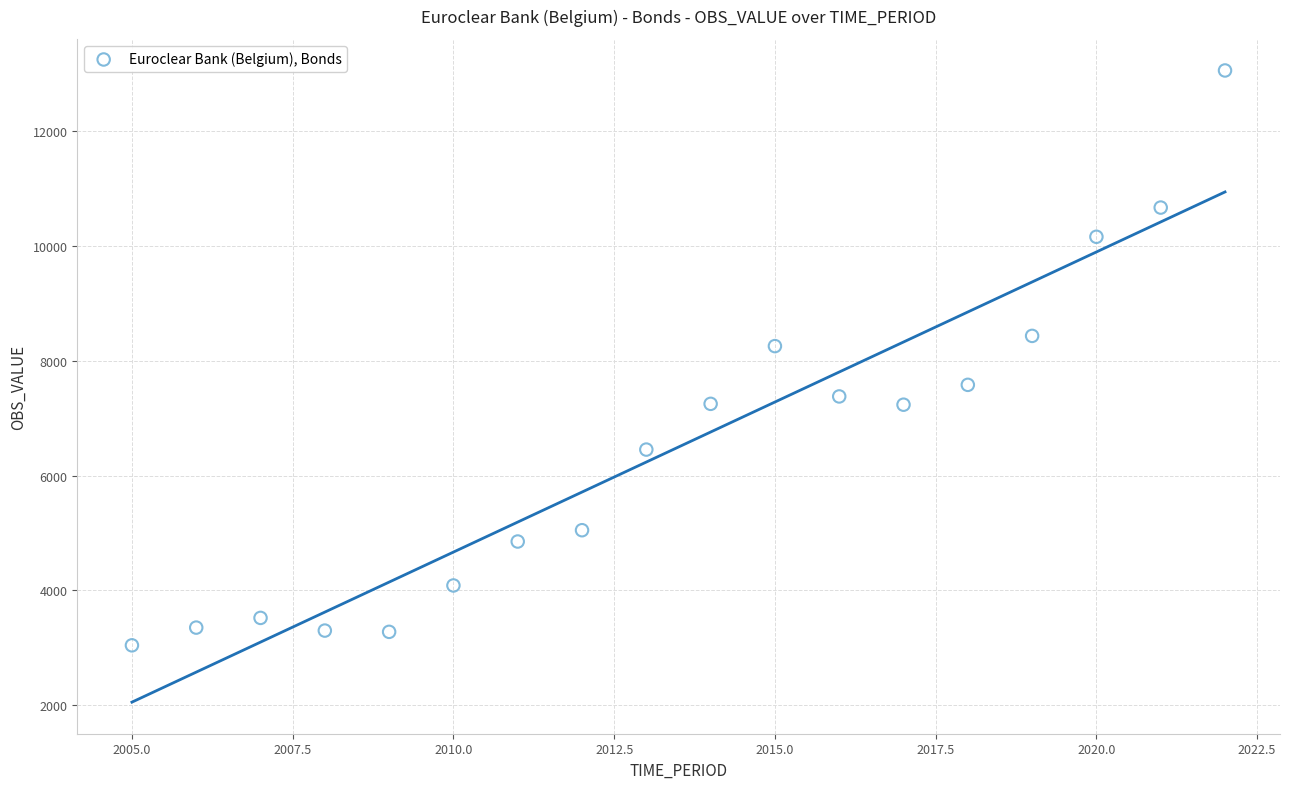

What is the range of X values (max minus min)?

17